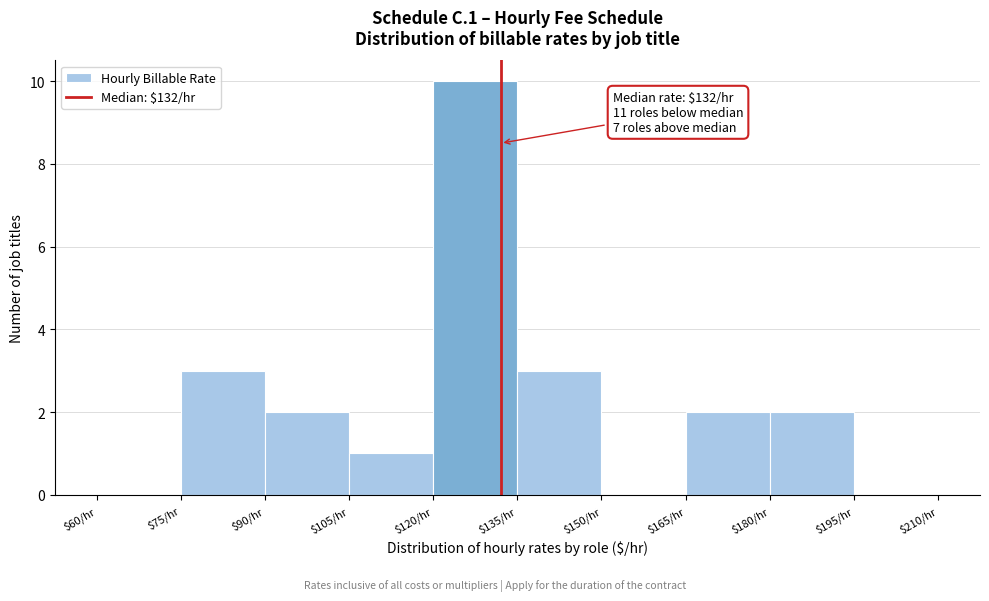

Which range on the x-axis has the tallest bar?

120 to 135